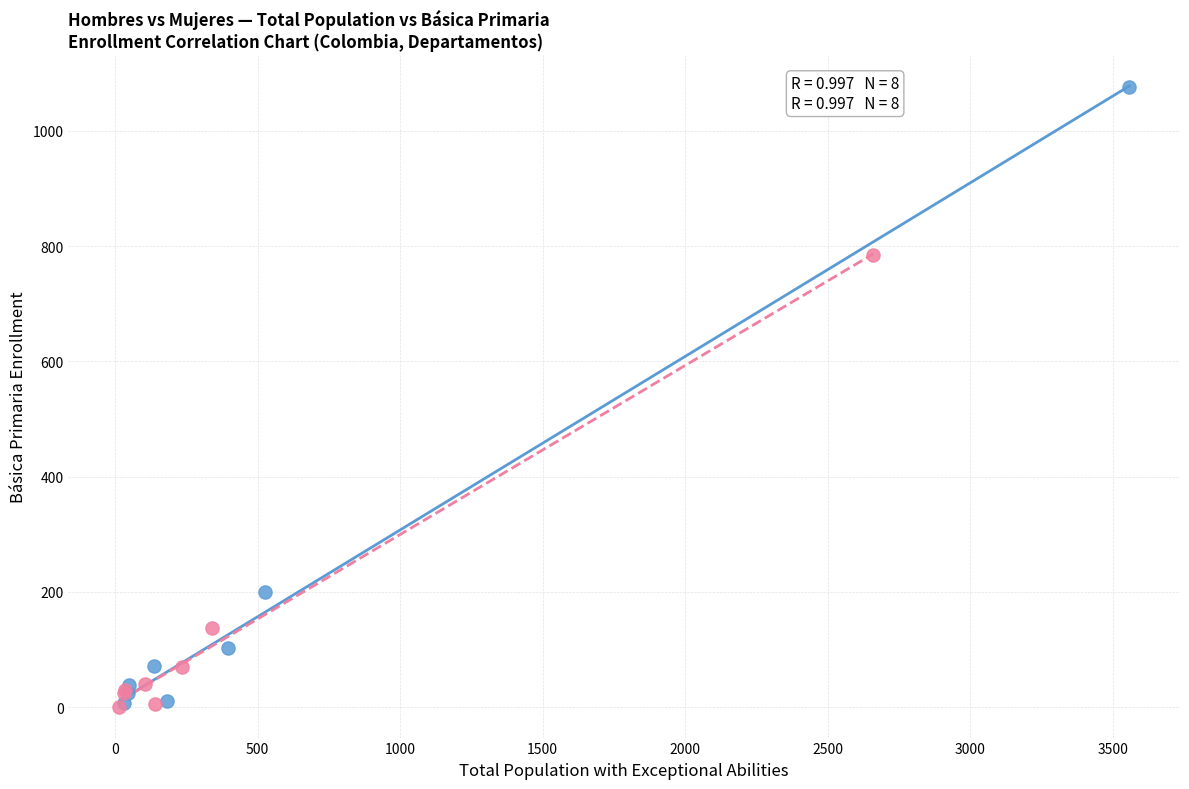

Which series contains the highest Y value?

Hombres